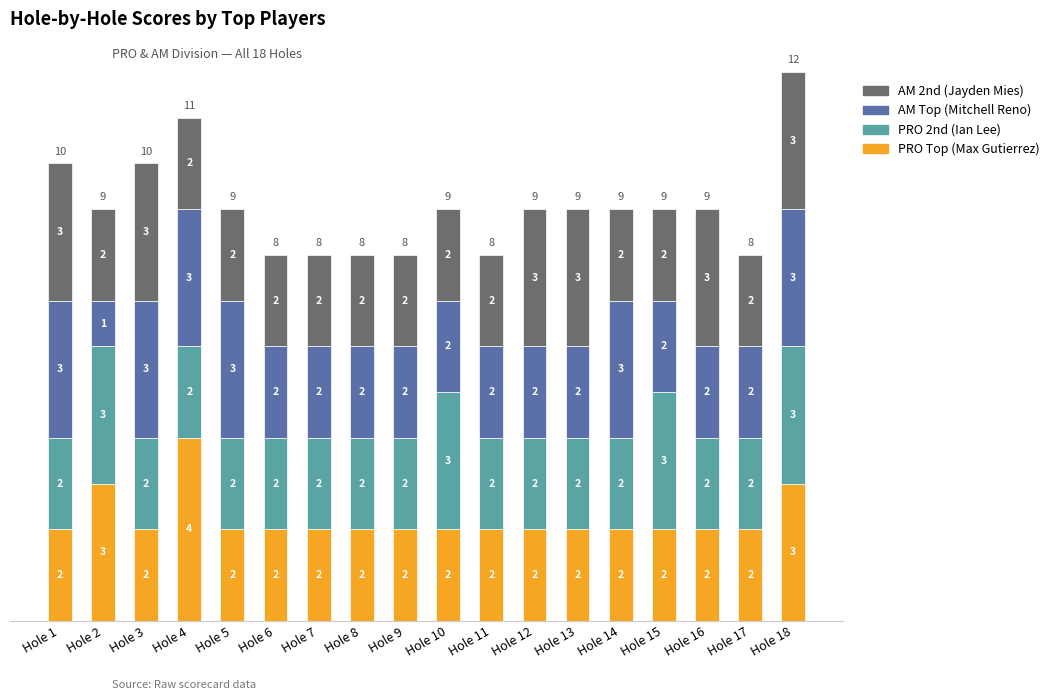

What is the total value across all series at Hole 4?

11